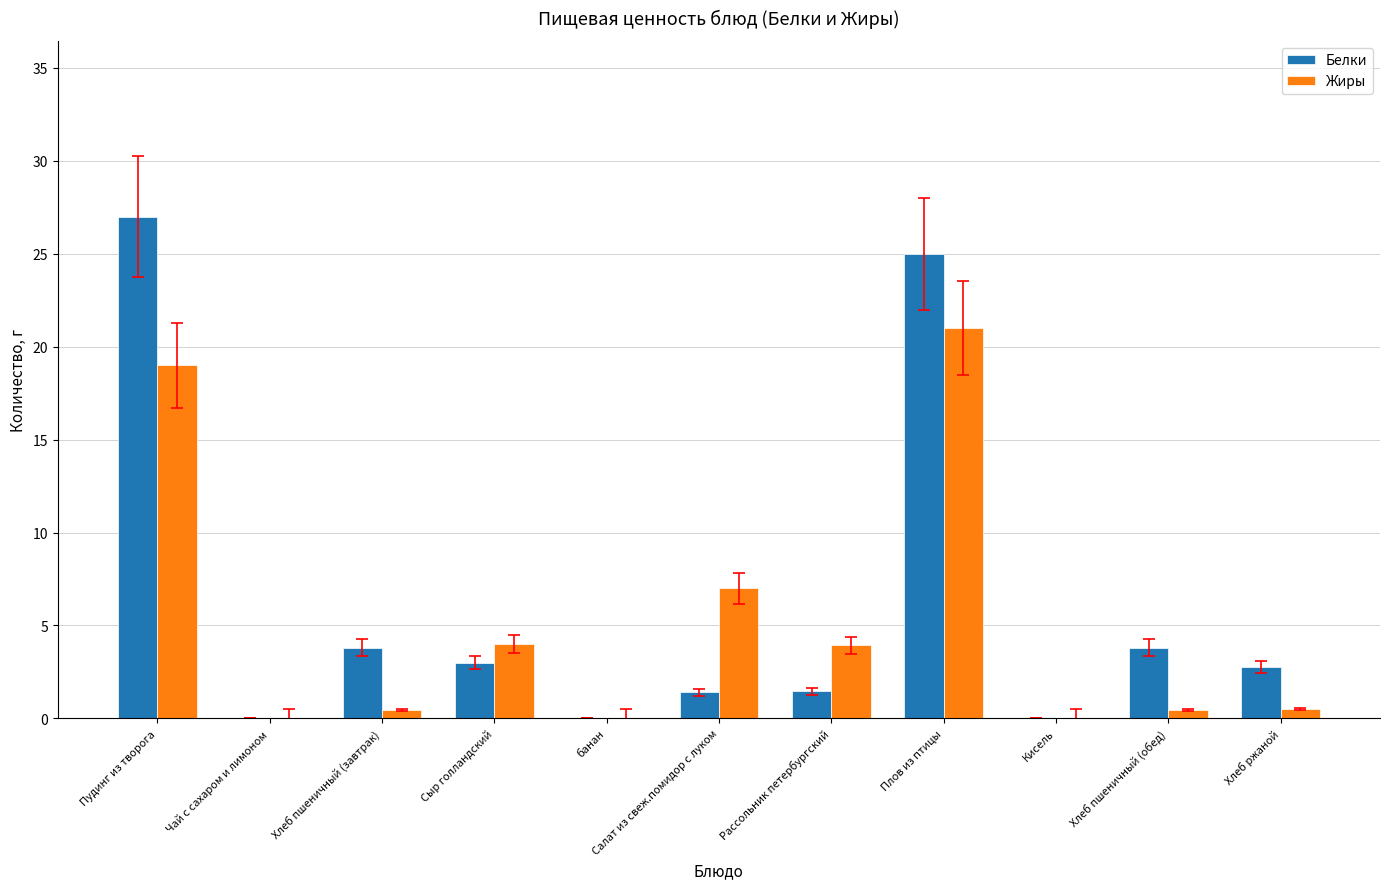

What value does the Жиры series have at Хлеб ржаной?

0.5